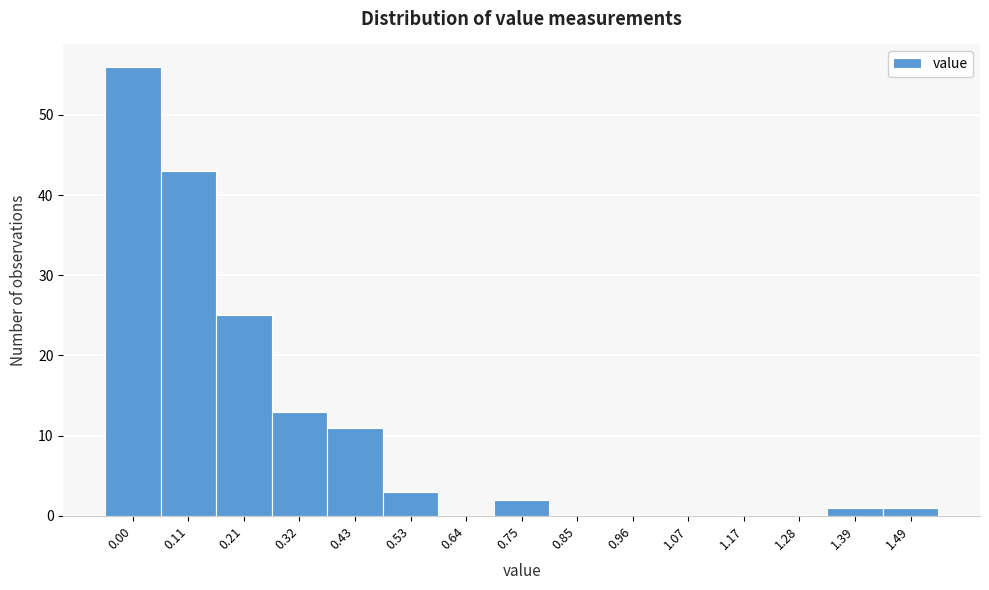

Reading left to right, list all the values displayed in this chart.

0.00=56	0.11=43	0.21=25	0.32=13	0.43=11	0.53=3	0.64=0	0.75=2	0.85=0	0.96=0	1.07=0	1.17=0	1.28=0	1.39=1	1.49=1